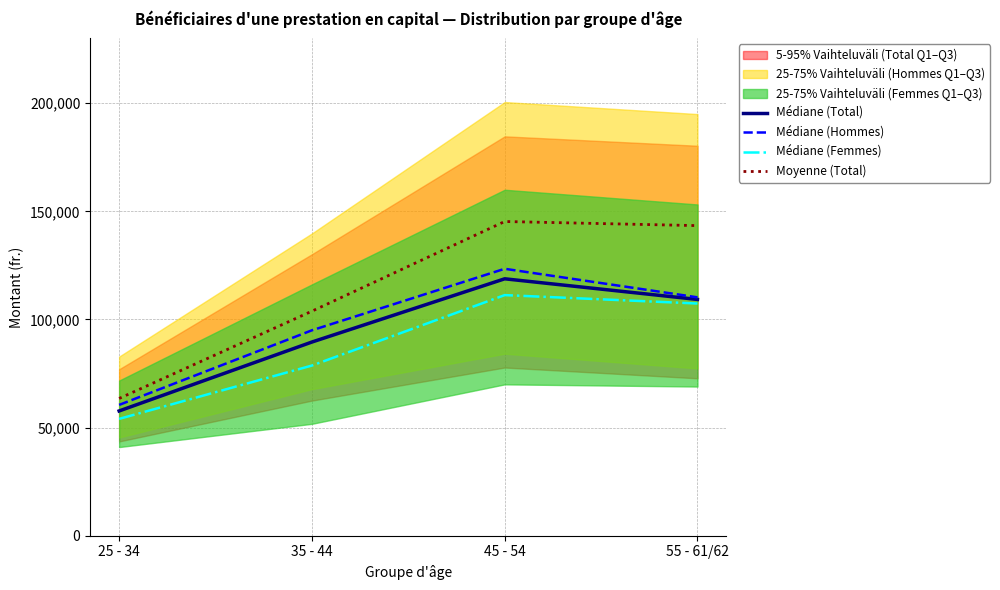

Which series has the largest total across all categories?

Moyenne (Total)